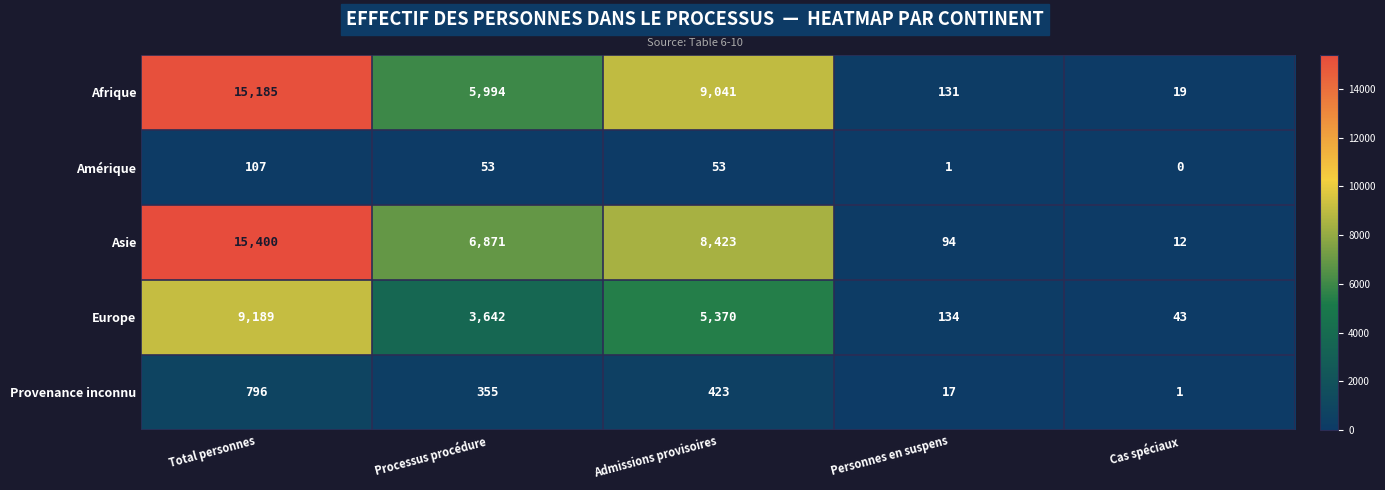

At how many categories does at least one series exceed 5704?

3